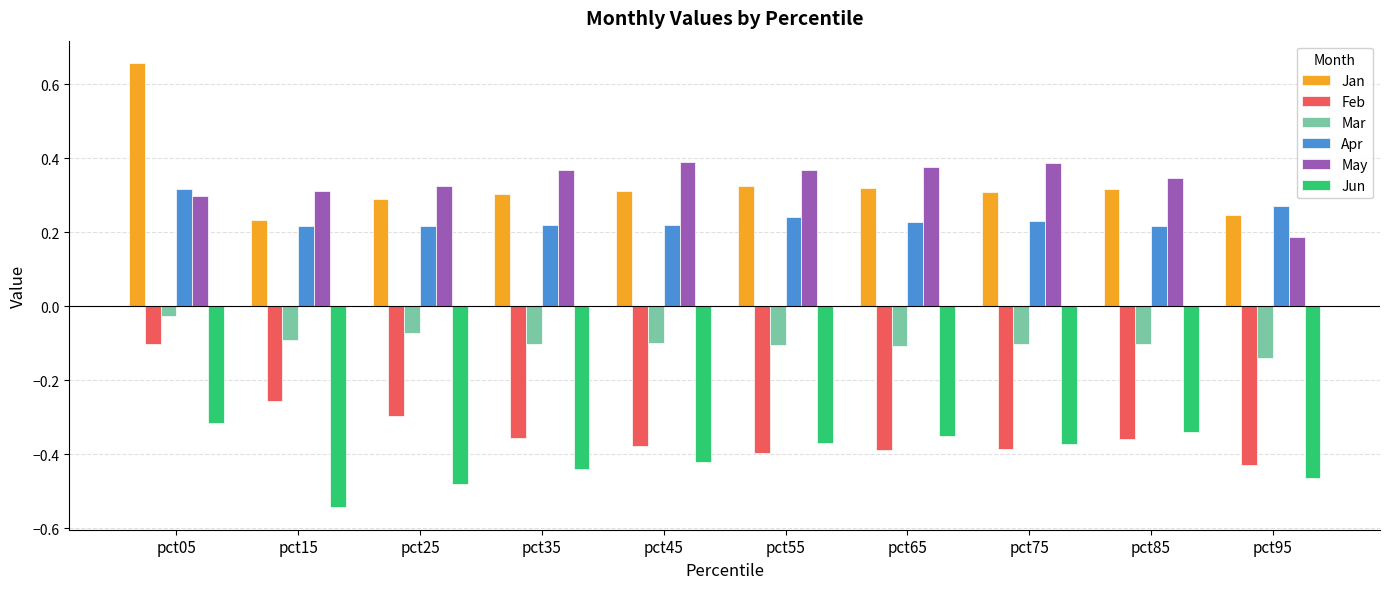

True or false: Feb has a value of -0.1 at pct55.

False